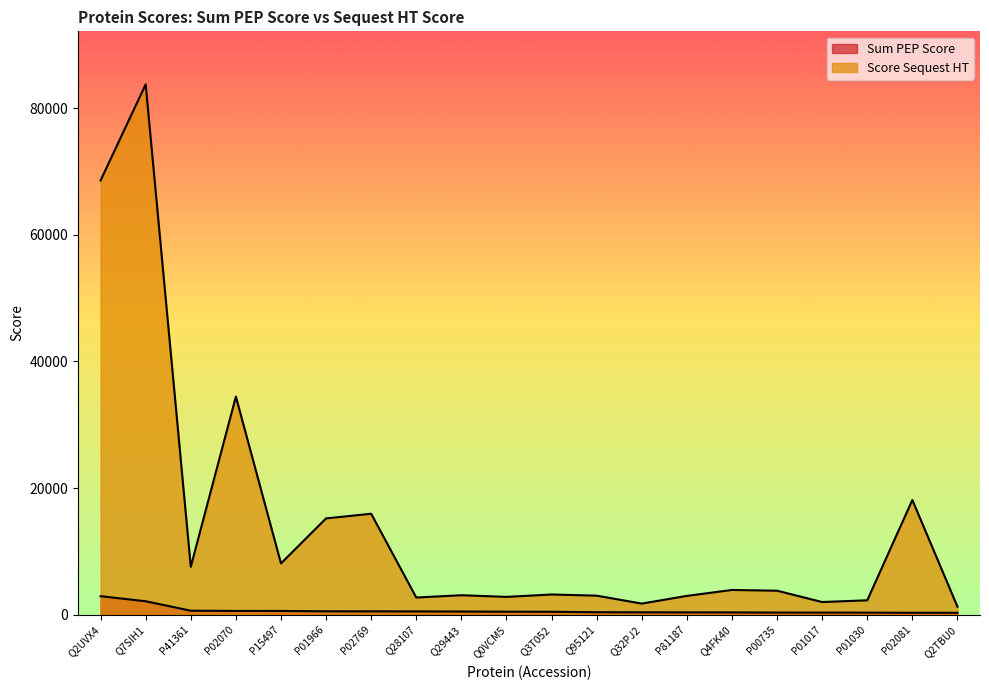

The value of Sum PEP Score at Q2TBU0 is 503.6. True or false?

False